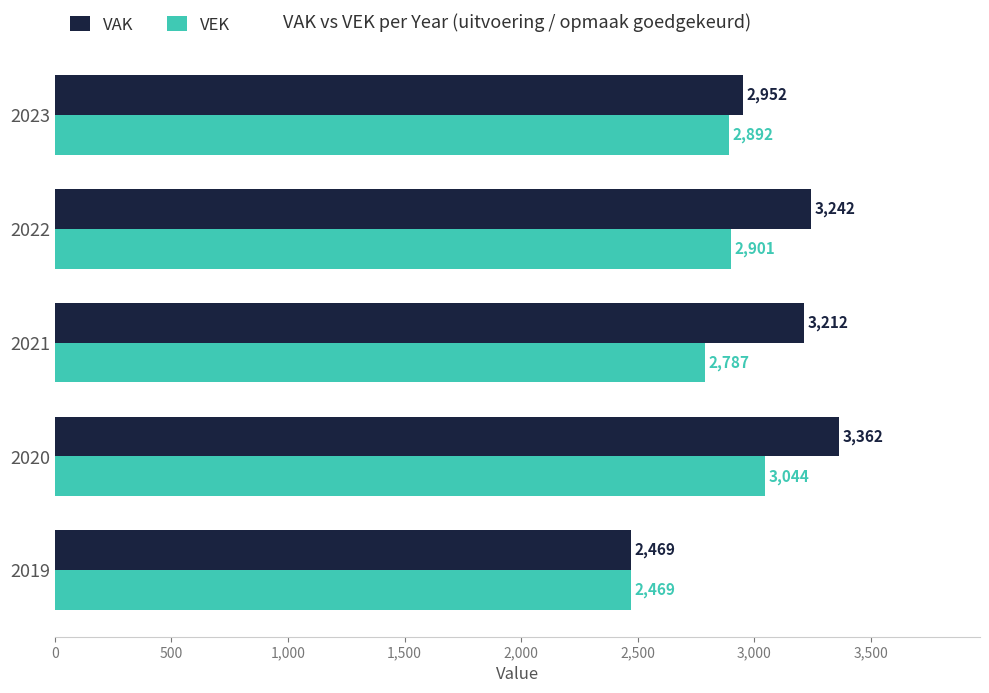

What is the spread (max minus min) of values at 2020?

318